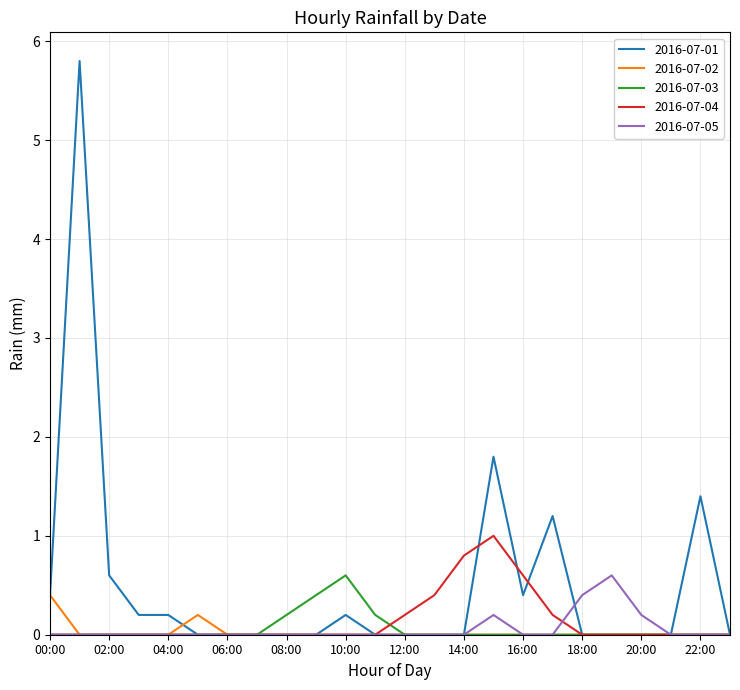

How many 2016-07-03 values are between 0 and 1?

24